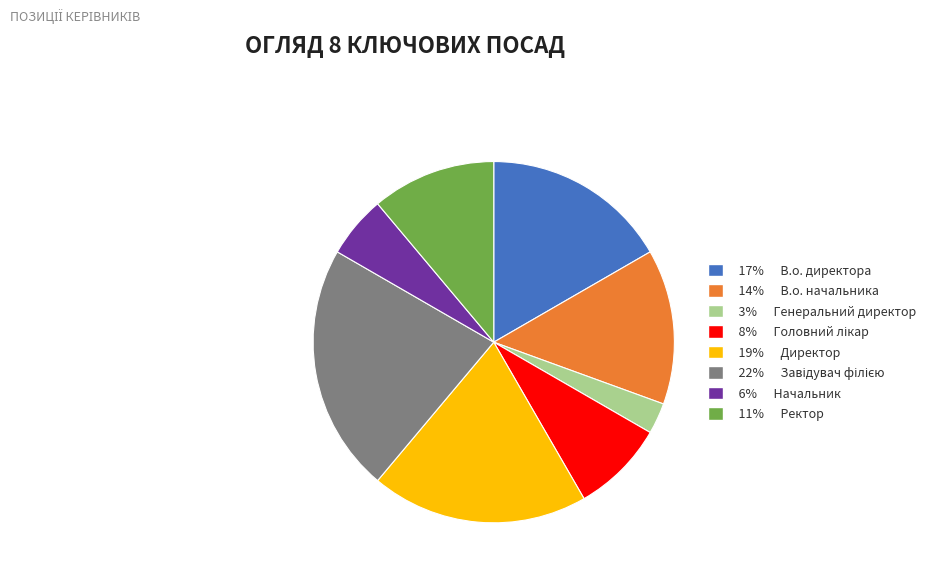

Does any single category account for the majority?

No